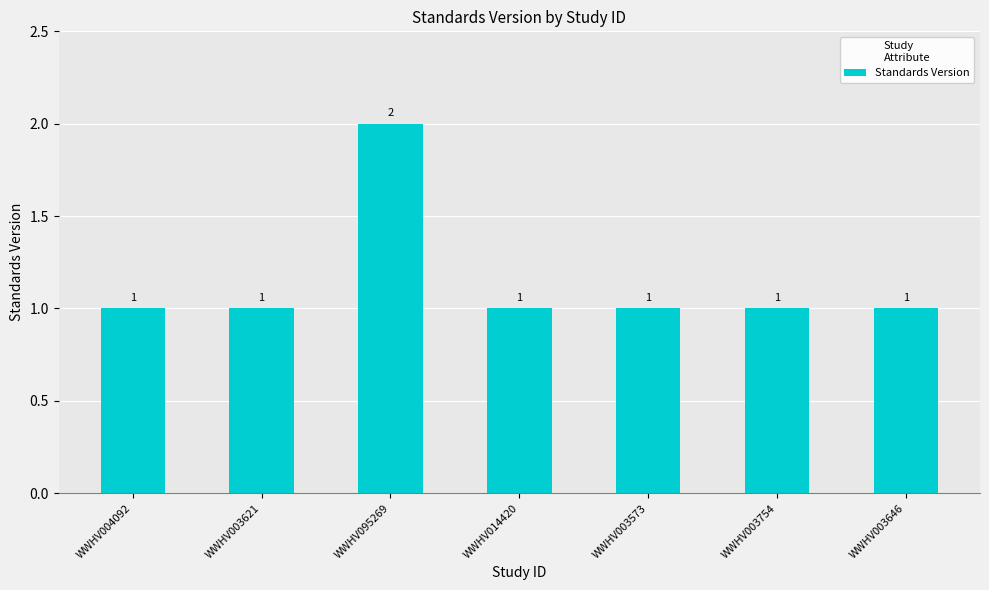

True or false: the data shows 1 at WWHV014420.

True